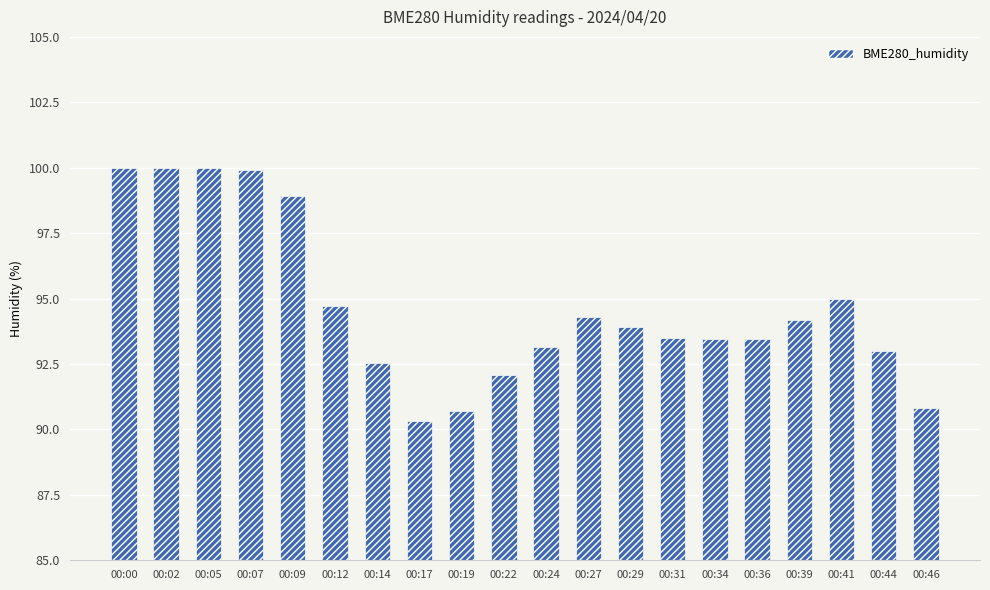

What is the minimum value shown in the chart?

90.3